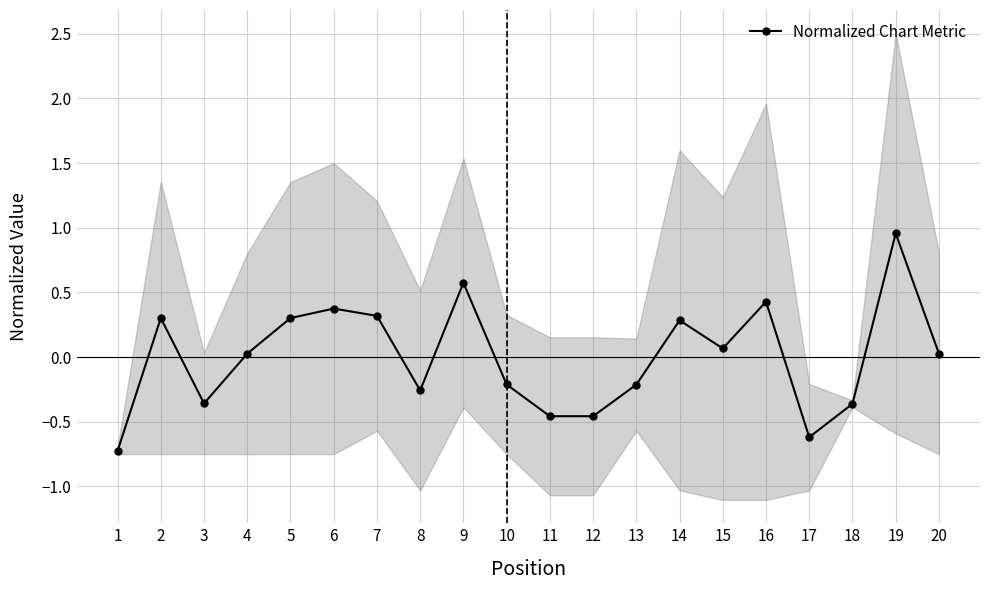

Rank the categories by value from highest to lowest.

19, 9, 16, 6, 7, 2, 5, 14, 15, 4, 20, 10, 13, 8, 3, 18, 11, 12, 17, 1